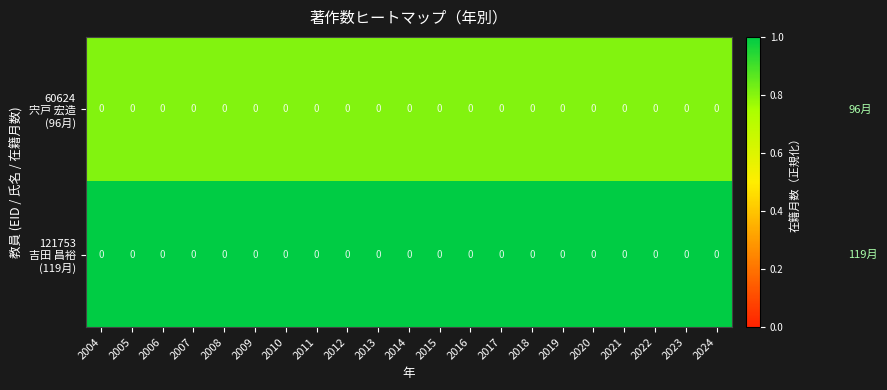

List the labels in order of 121753 吉田 昌裕 (119月) value, largest first.

2004, 2005, 2006, 2007, 2008, 2009, 2010, 2011, 2012, 2013, 2014, 2015, 2016, 2017, 2018, 2019, 2020, 2021, 2022, 2023, 2024